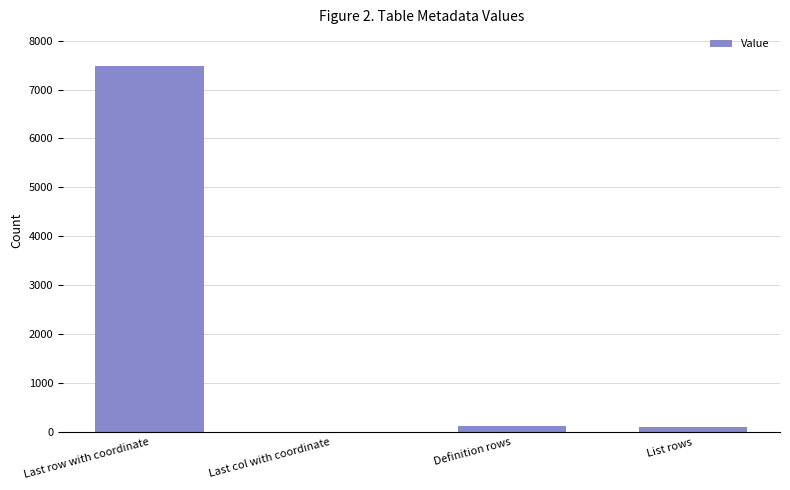

Are the bars grouped side by side (vs. stacked)?

No